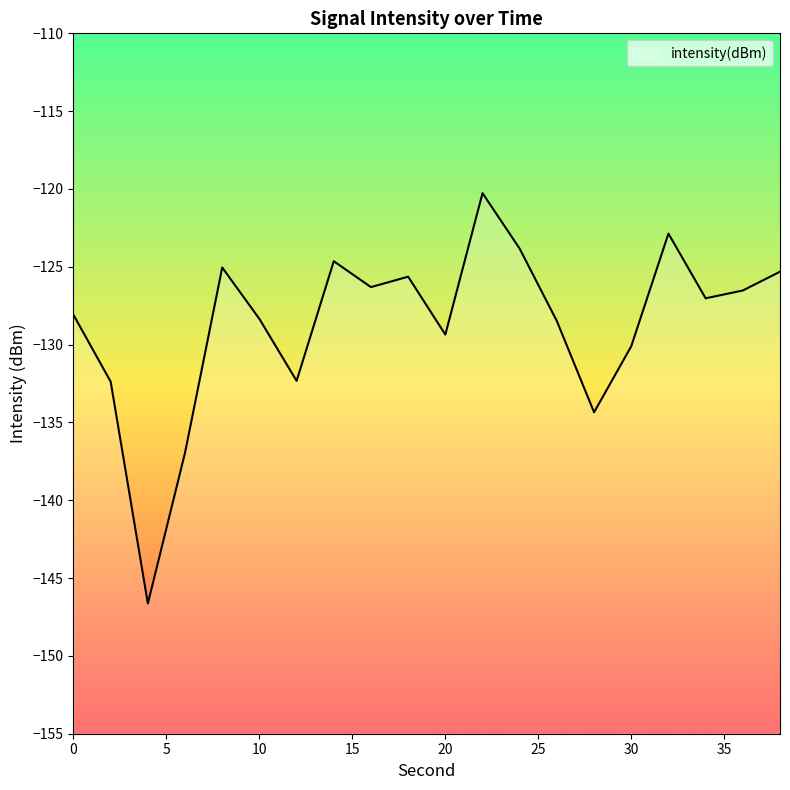

What is the approximate value at 26?

-128.5